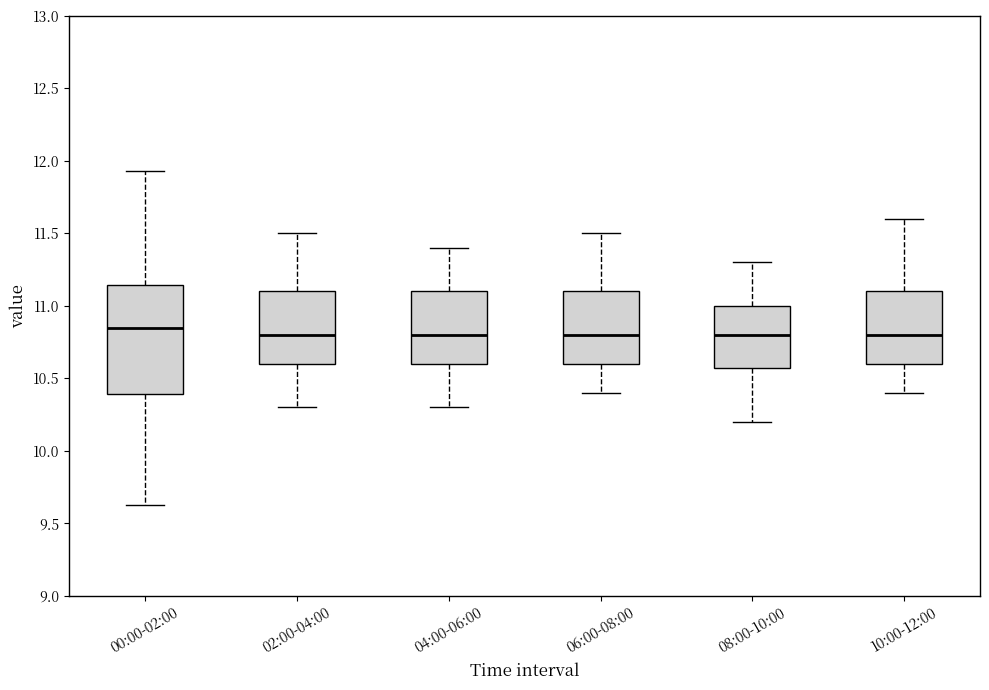

Reading left to right, transcribe this box plot: for each box, give where its median line is, the range the box spans, and where its two whiskers end, as read against the y-axis. The values are not printed on the chart, so give them approximately, as read against the axis.

00:00-02:00: median 10.85, box 10.40 to 11.15, whiskers 9.65 to 11.95
02:00-04:00: median 10.80, box 10.60 to 11.10, whiskers 10.30 to 11.50
04:00-06:00: median 10.80, box 10.60 to 11.10, whiskers 10.30 to 11.40
06:00-08:00: median 10.80, box 10.60 to 11.10, whiskers 10.40 to 11.50
08:00-10:00: median 10.80, box 10.60 to 11.00, whiskers 10.20 to 11.30
10:00-12:00: median 10.80, box 10.60 to 11.10, whiskers 10.40 to 11.60